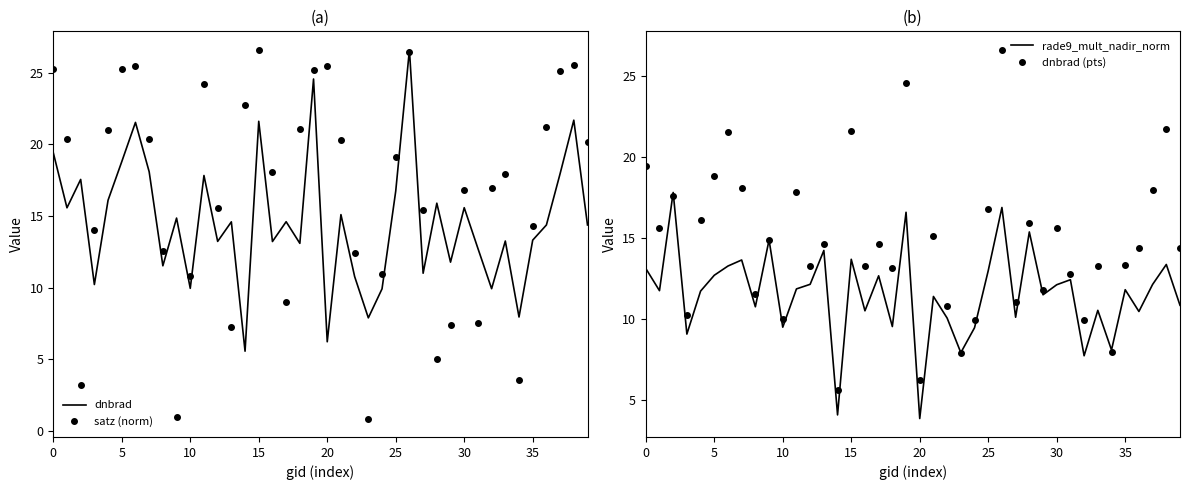

Which series ends up on top after the final intersection of rade9_mult_nadir_norm and dnbrad?

dnbrad